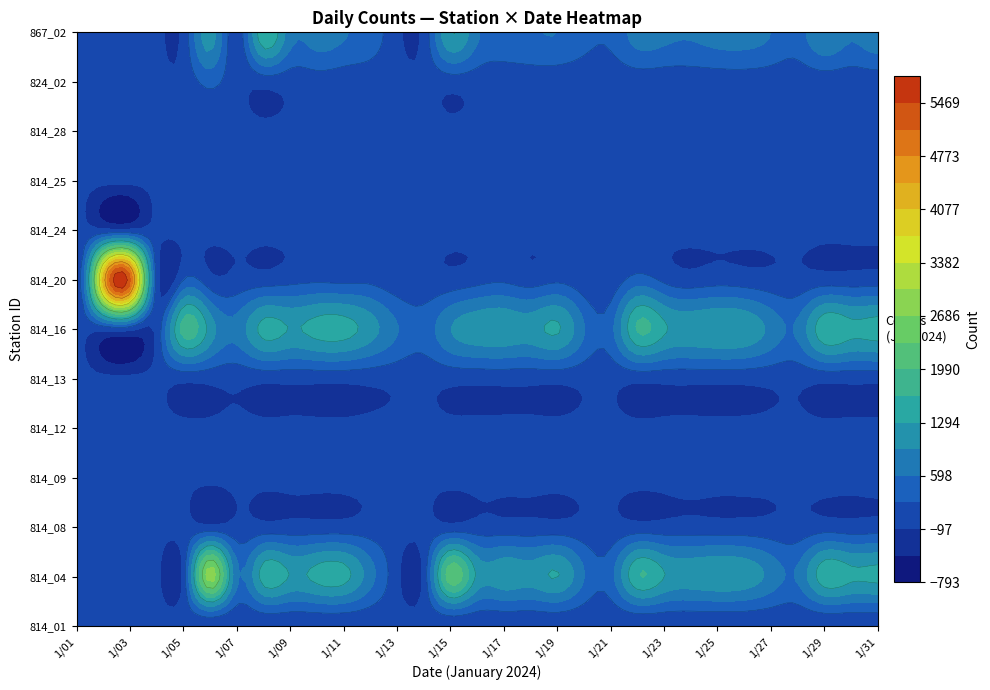

Where does the 814_08 series first go above 32?

8